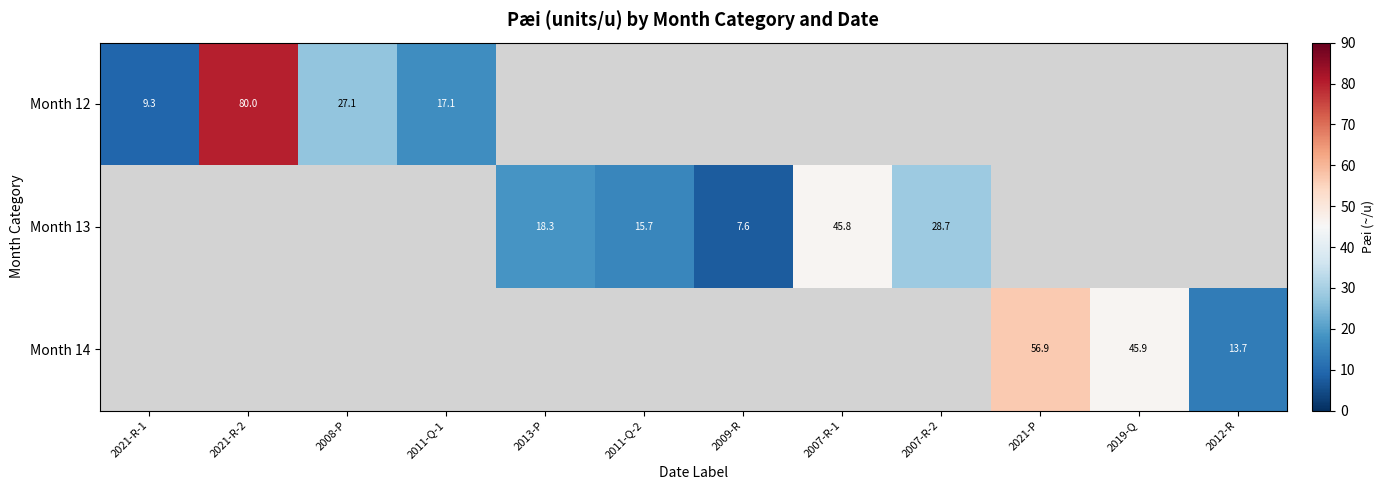

The Month 12 series shows 14.5 at 2021-R-1. True or false?

False